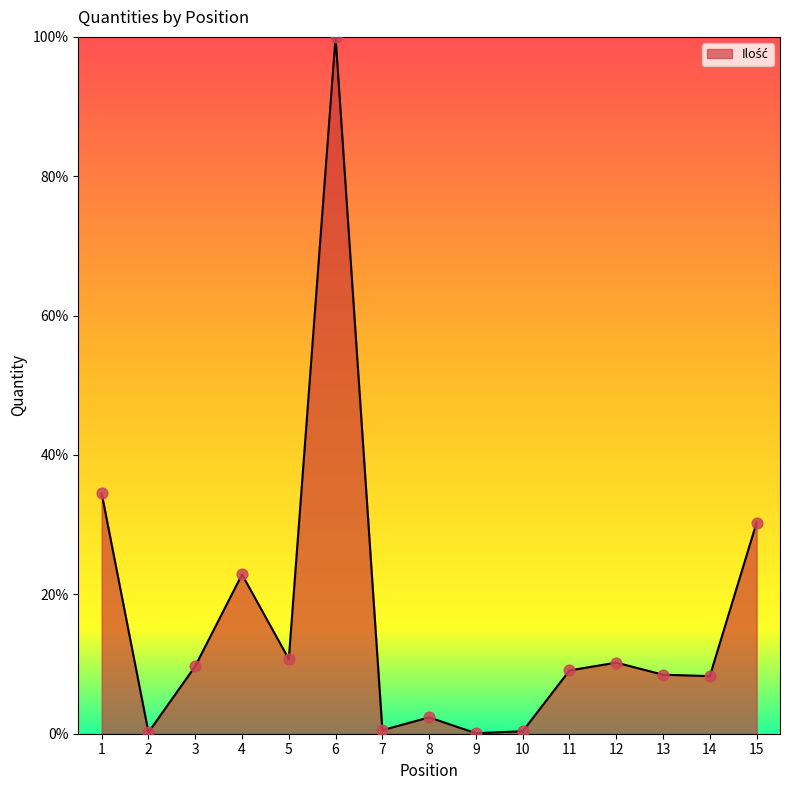

Which has a higher value, 8 or 1?

1